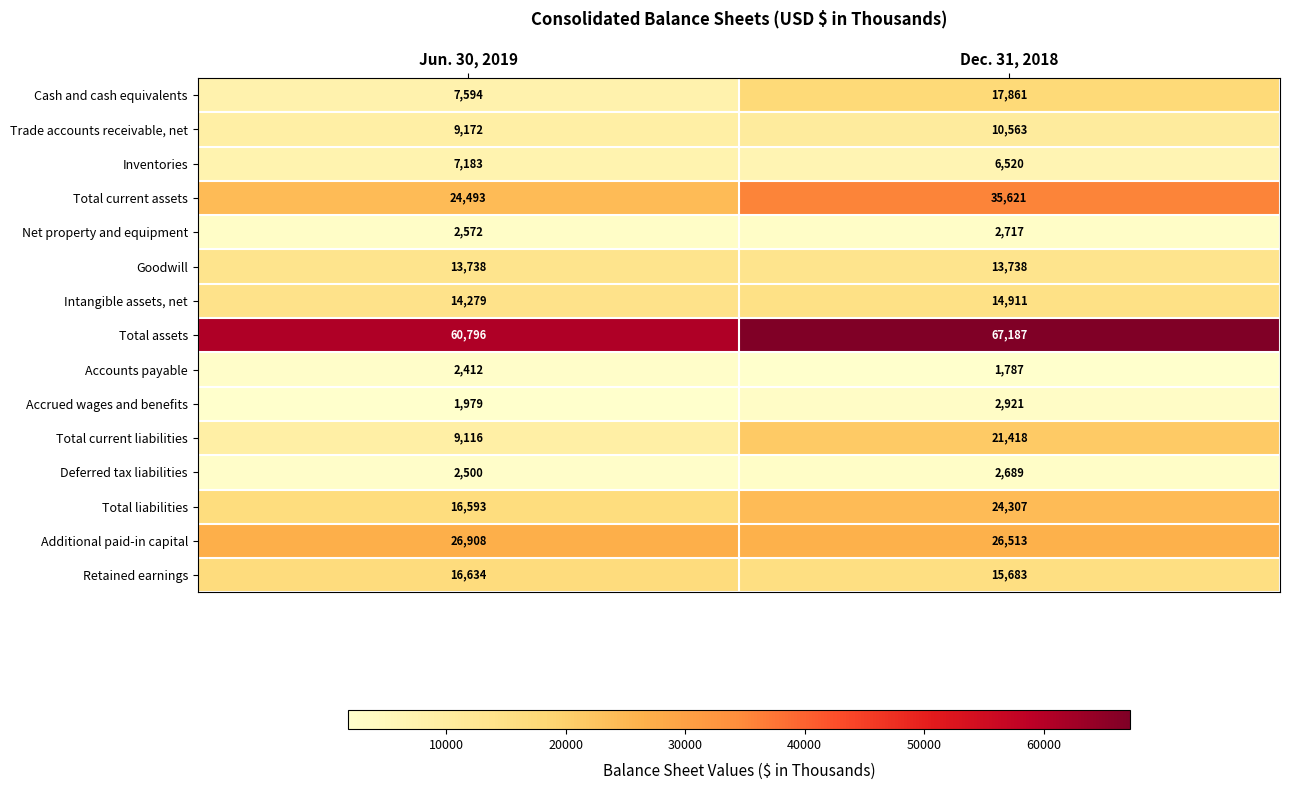

Rank the series by their maximum value, from highest to lowest.

Total assets, Total current assets, Additional paid-in capital, Total liabilities, Total current liabilities, Cash and cash equivalents, Retained earnings, Intangible assets, net, Goodwill, Trade accounts receivable, net, Inventories, Accrued wages and benefits, Net property and equipment, Deferred tax liabilities, Accounts payable